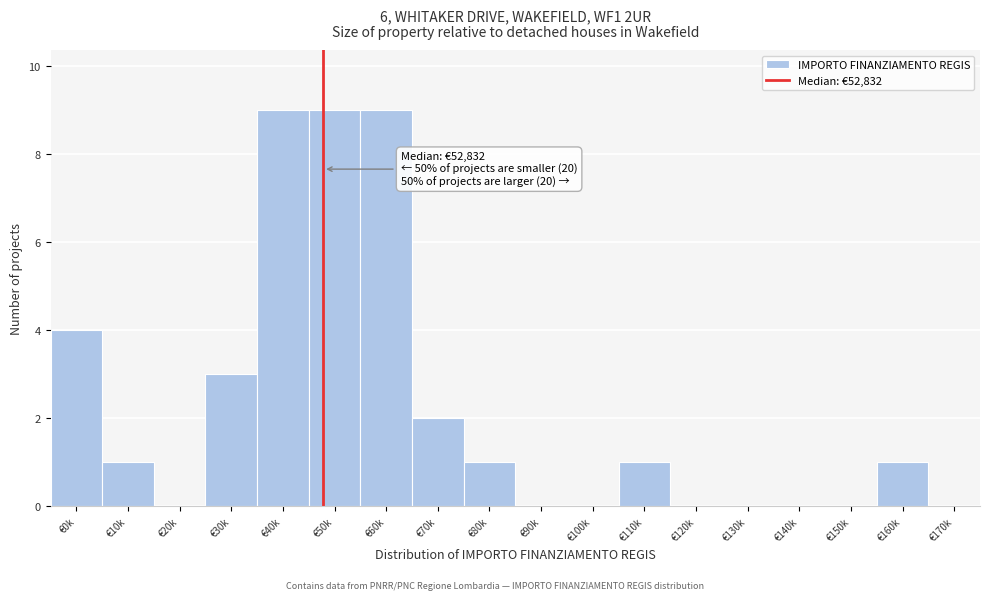

Reading left to right, transcribe all the data shown in this chart.

€0k=4	€10k=1	€20k=0	€30k=3	€40k=9	€50k=9	€60k=9	€70k=2	€80k=1	€90k=0	€100k=0	€110k=1	€120k=0	€130k=0	€140k=0	€150k=0	€160k=1	€170k=0